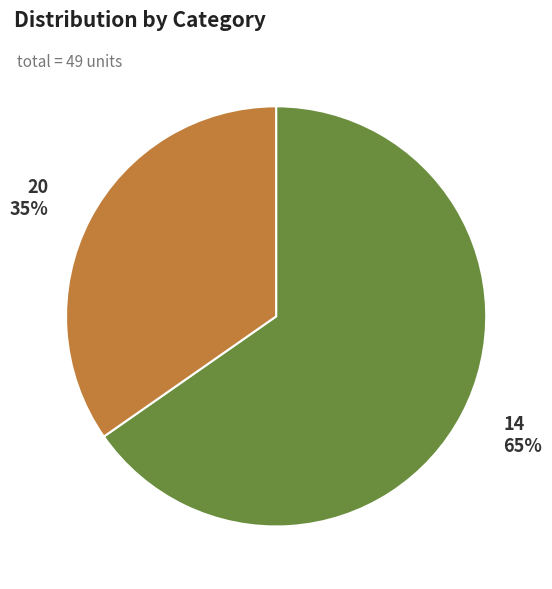

Count the number of slices in the pie.

2